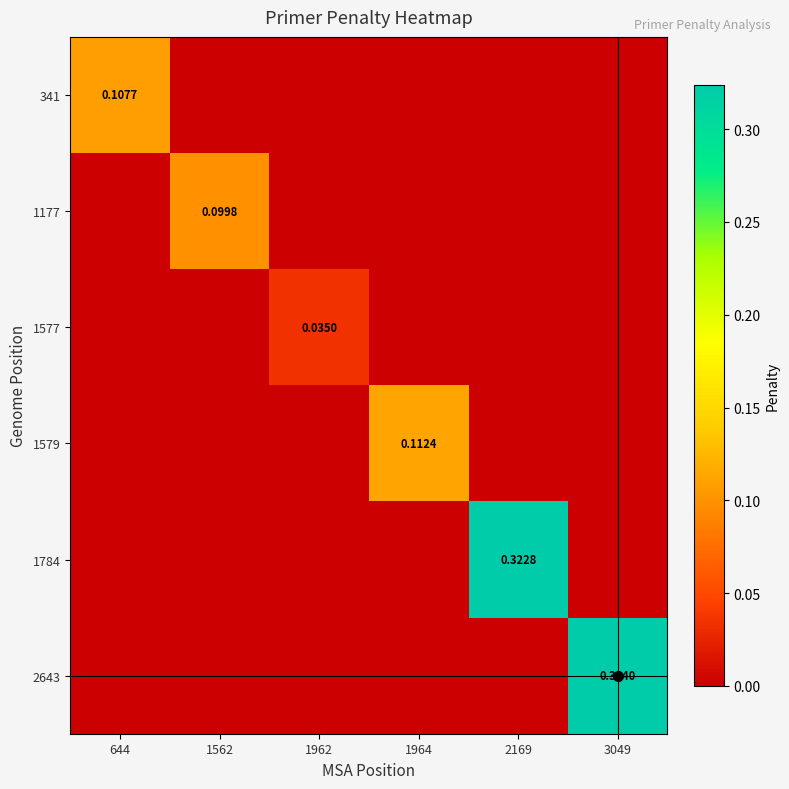

What is the difference between the maximum and minimum values in the 1177 series?

0.1